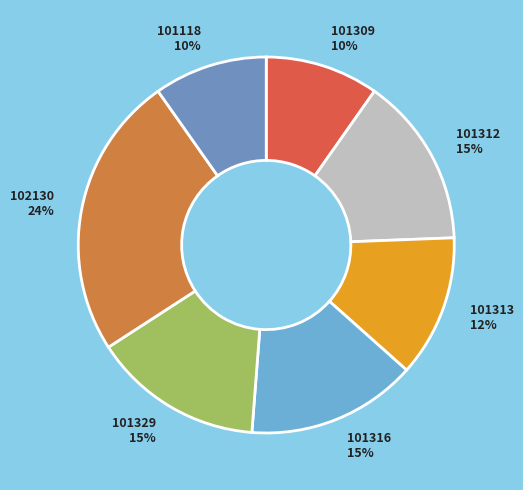

Does 101312 represent more than half of the total?

No